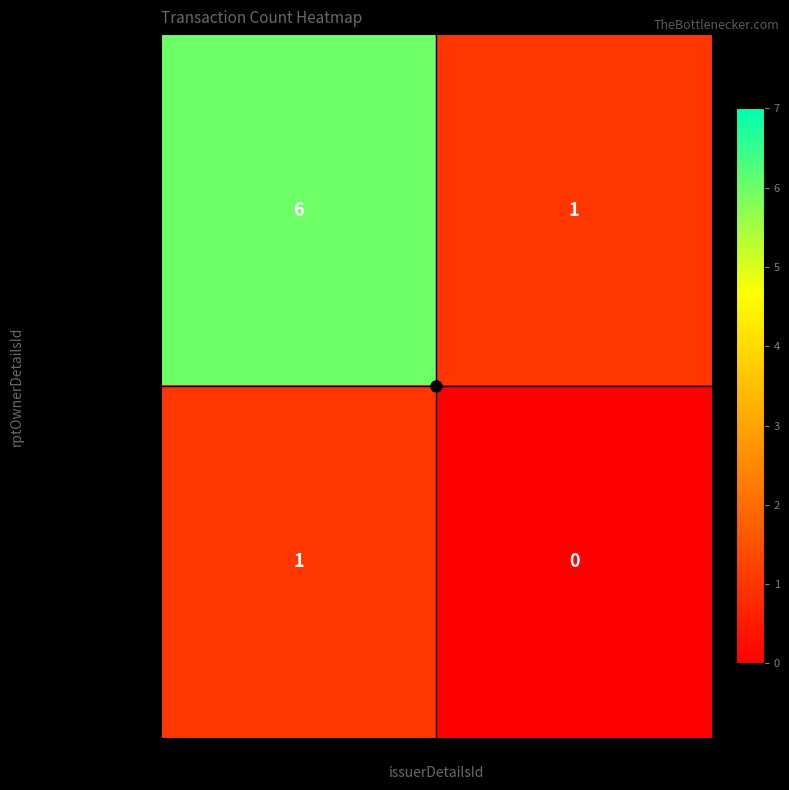

Rank the series by their average value, from lowest to highest.

rptOwnerDetailsId=2, rptOwnerDetailsId=5